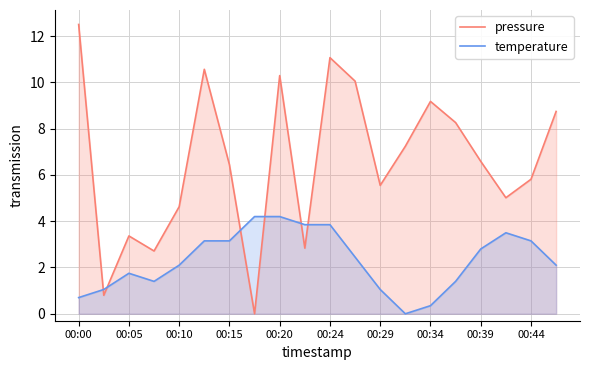

Where does the pressure series first go above 6?

00:00